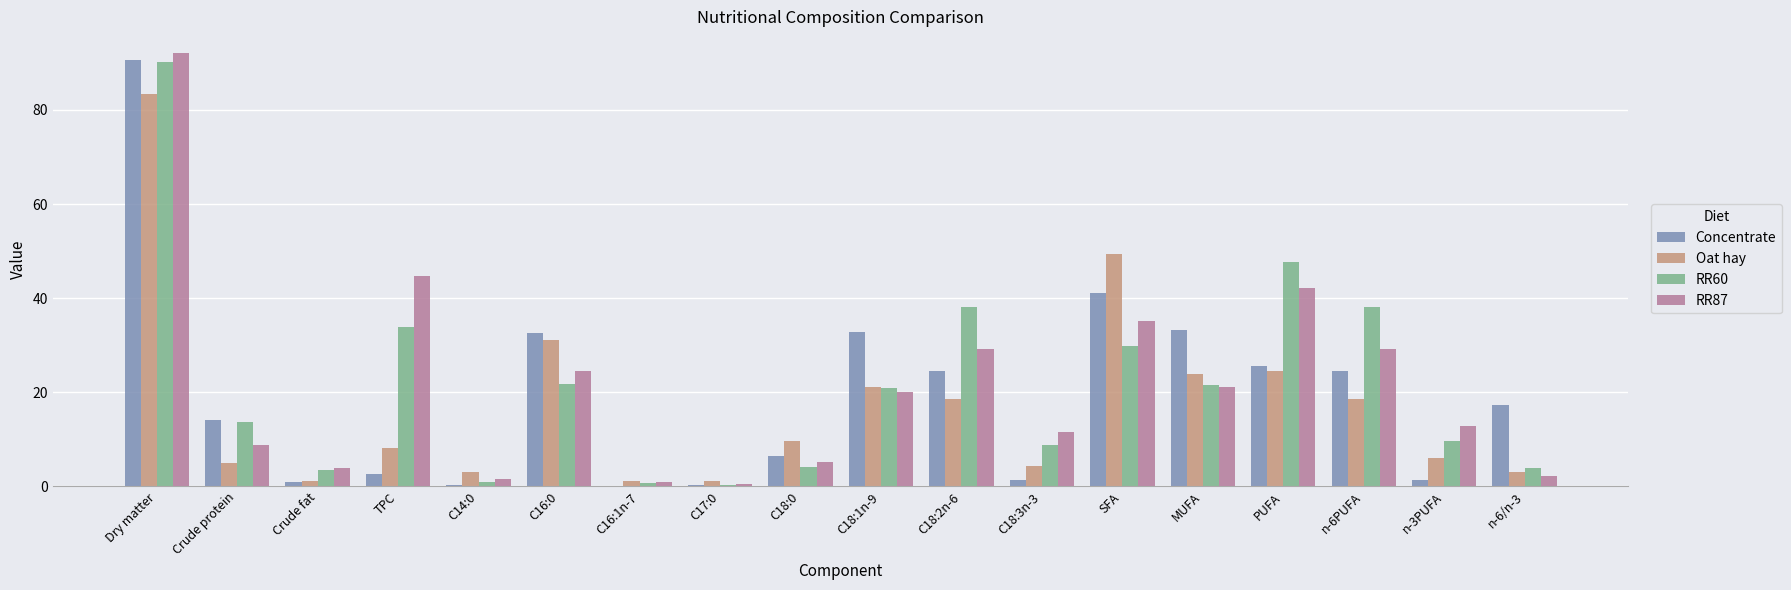

What is the total value across all series at n-6PUFA?

110.4